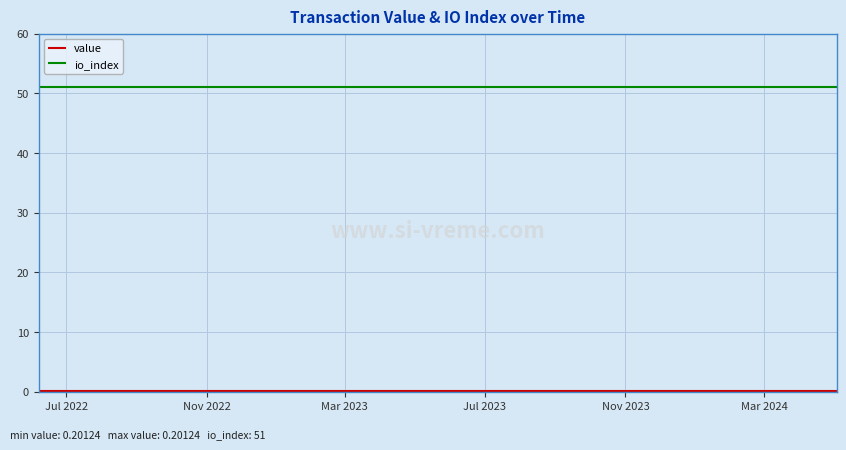

Which series has the largest total across all categories?

io_index